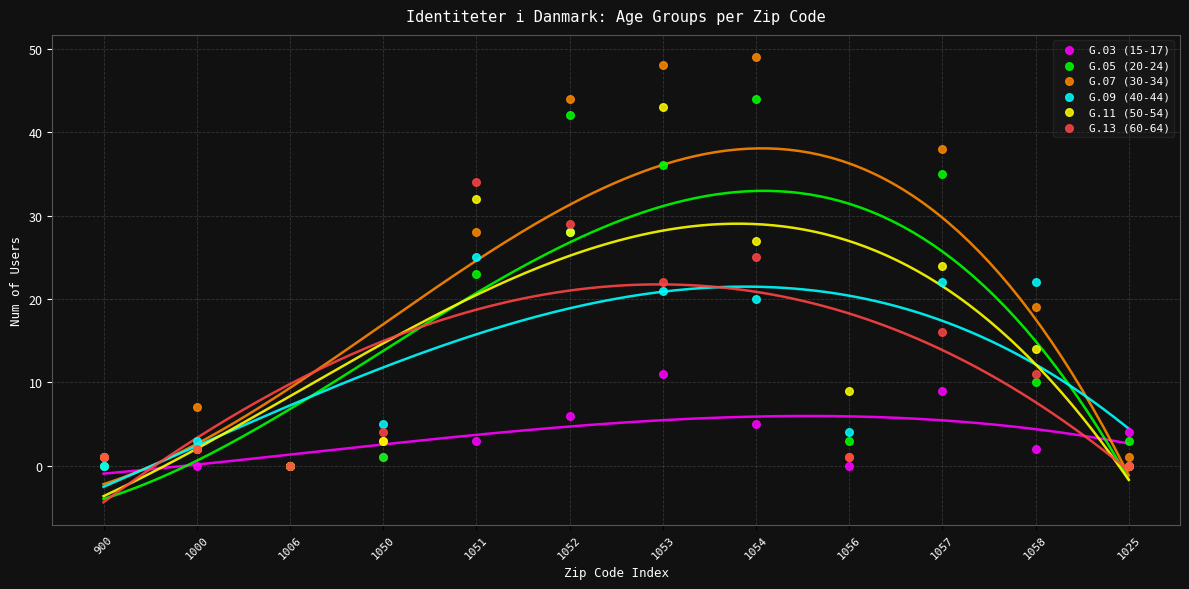

Which series contains the highest Y value?

G.07 (30-34)